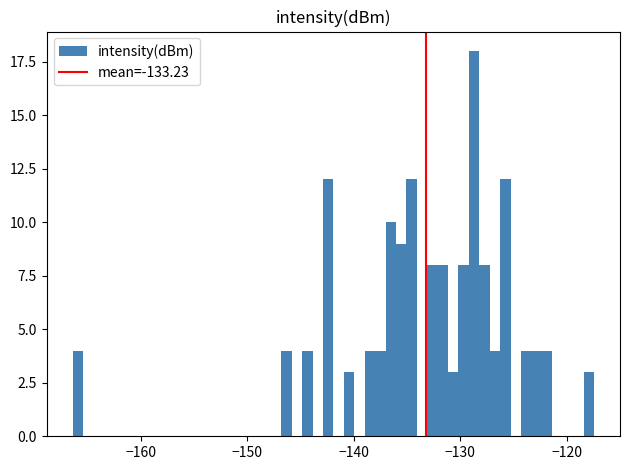

Around what value on the x-axis is the tallest bar? Give the approximate position of its centre, as read against the axis.

-129